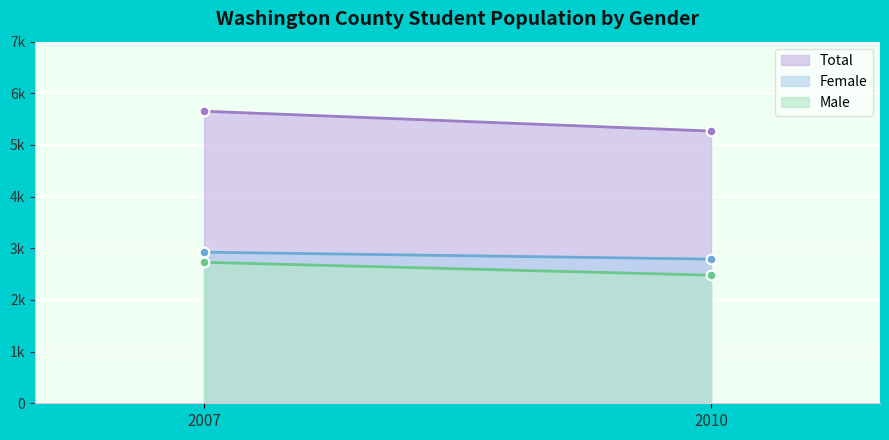

How many lines are shown in the chart?

3